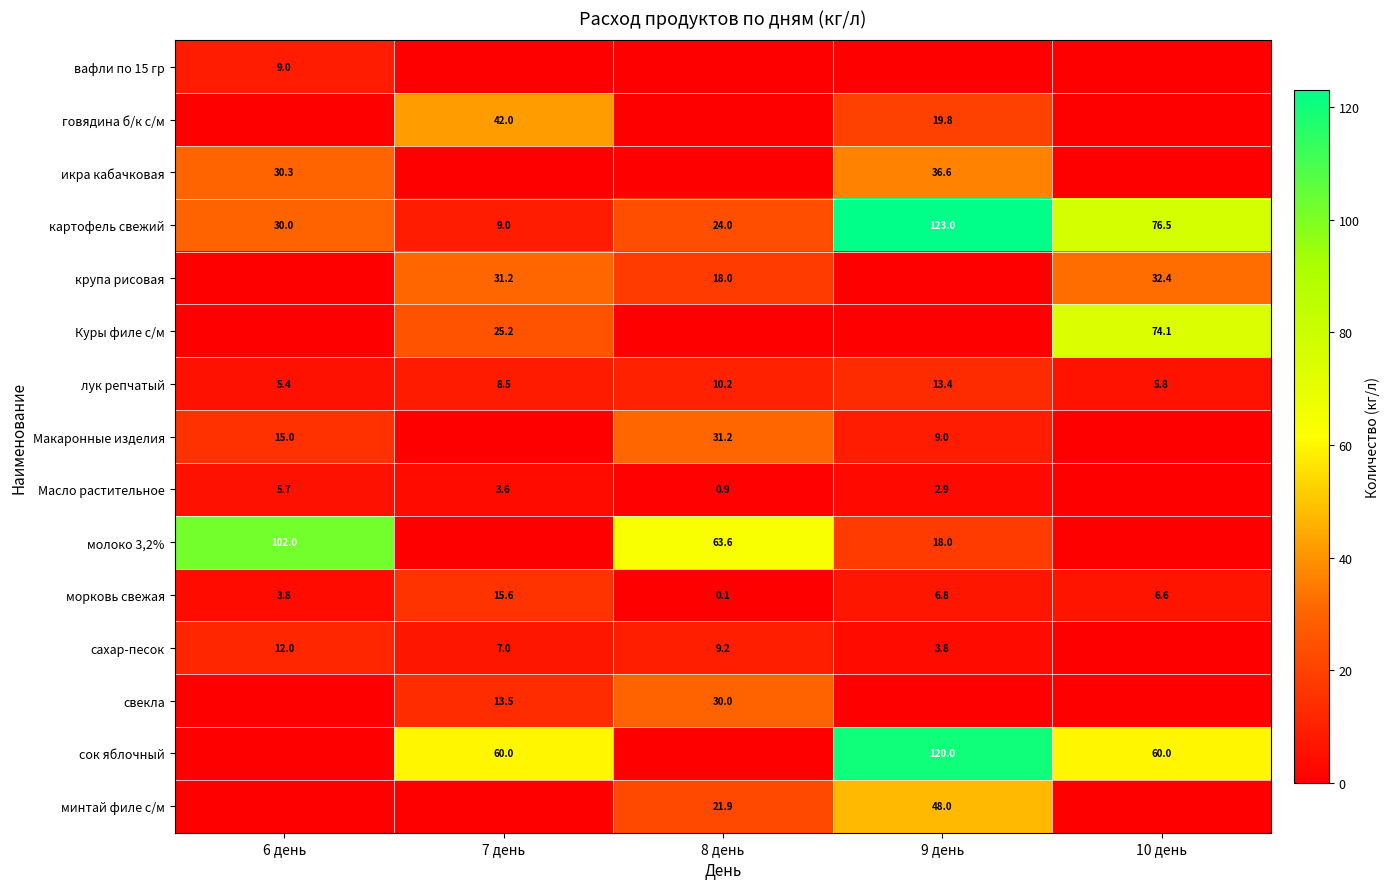

What is the difference between the second highest and minimum values in the морковь свежая series?

6.7